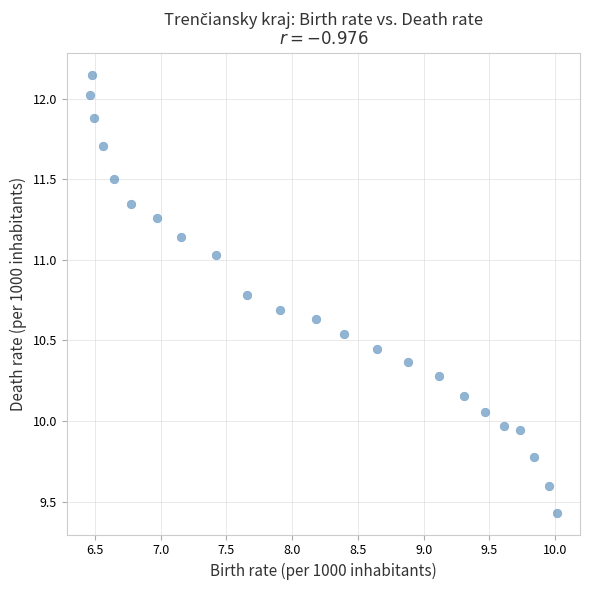

What is the range of Y values (max minus min)?

2.7